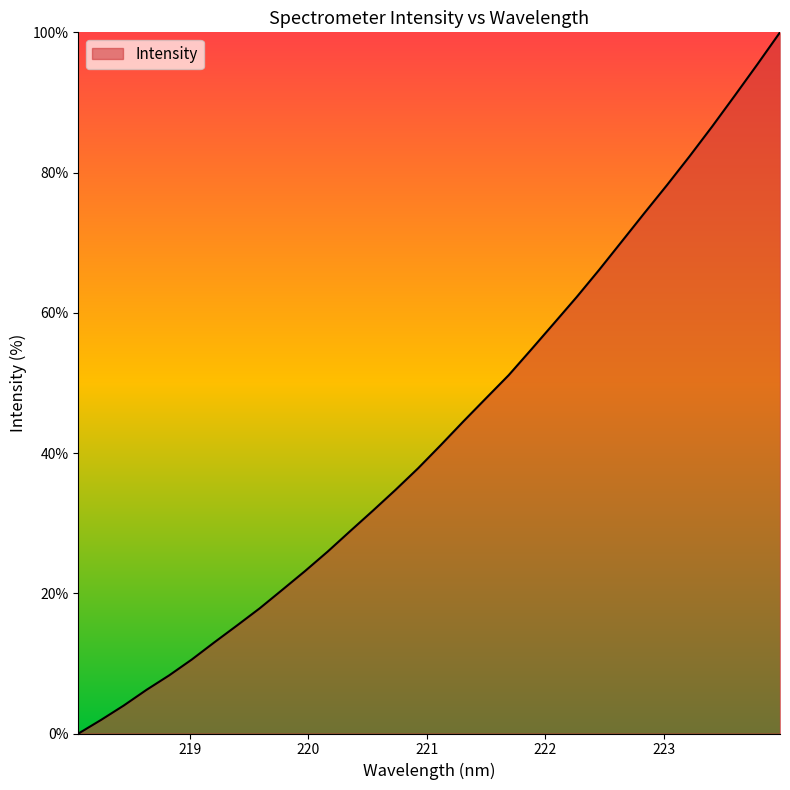

What is the greatest value displayed?

100.0